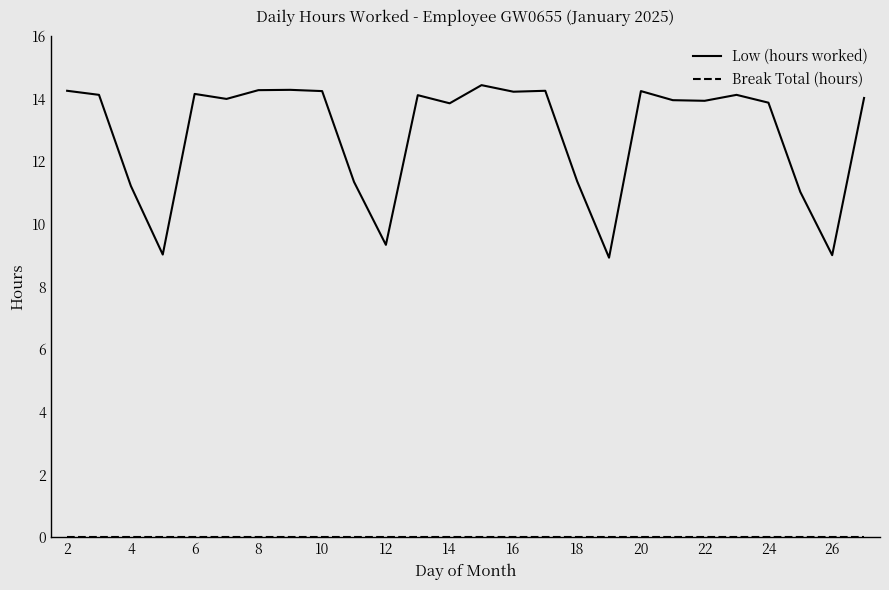

What is the lowest value of the Low (hours worked) series?

8.9